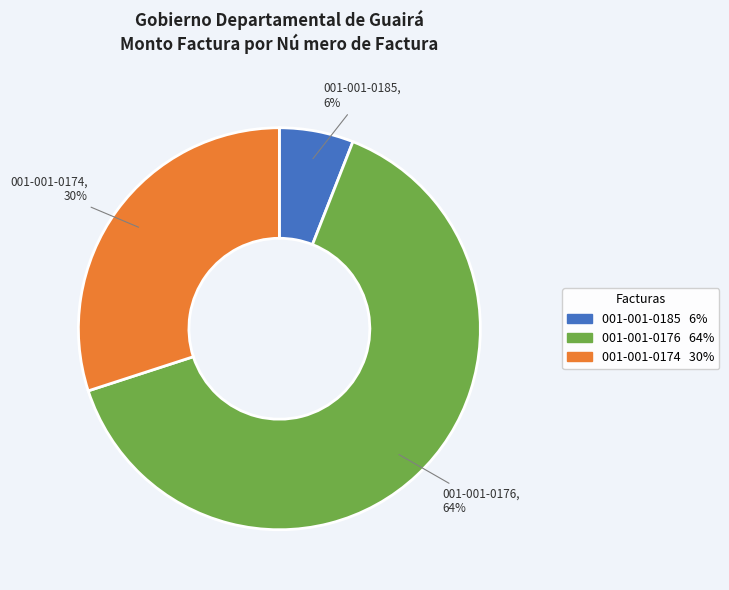

Does 001-001-0176 account for over 50% of the chart?

Yes